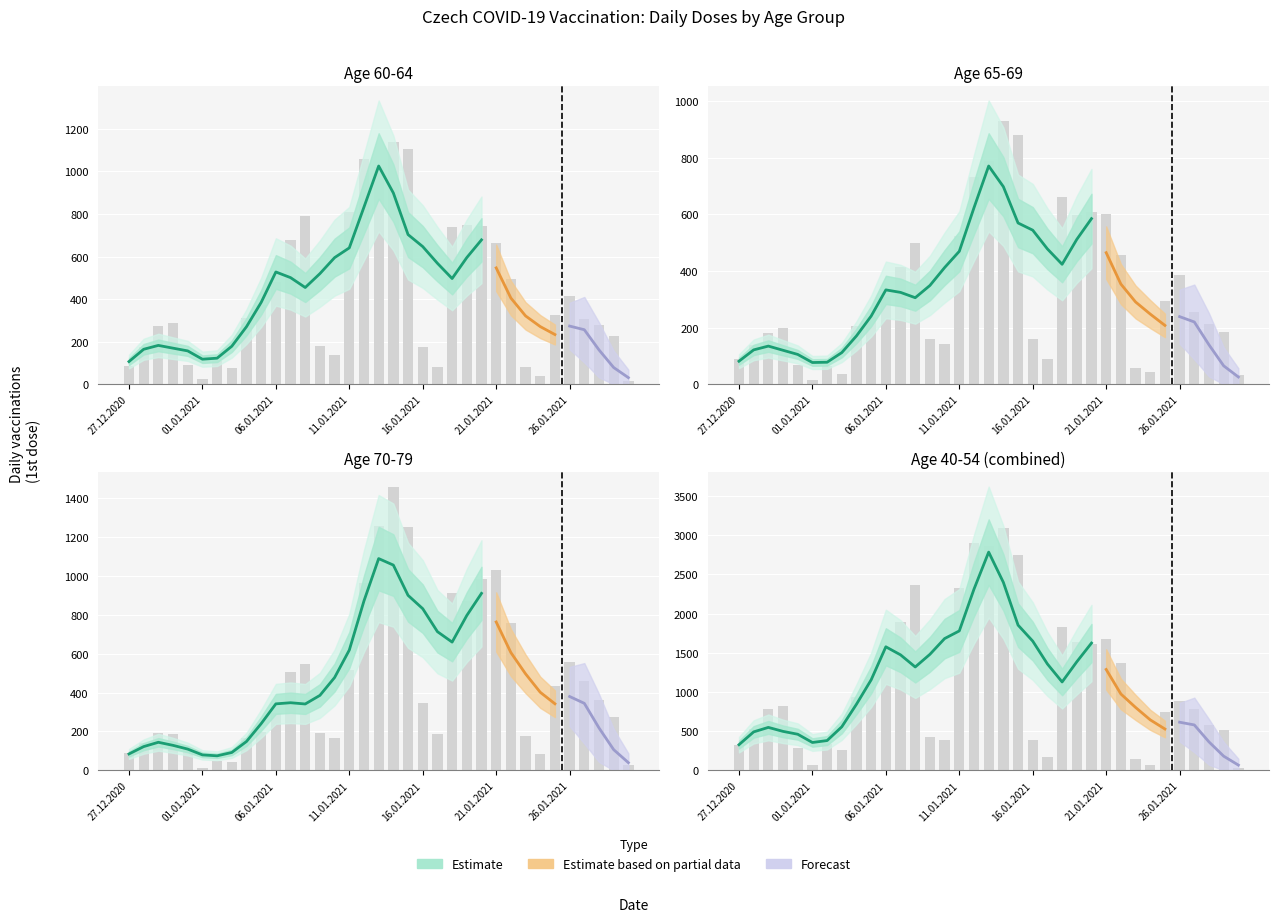

What is the value of the 60-64 bar at the 17th from the left?

1056